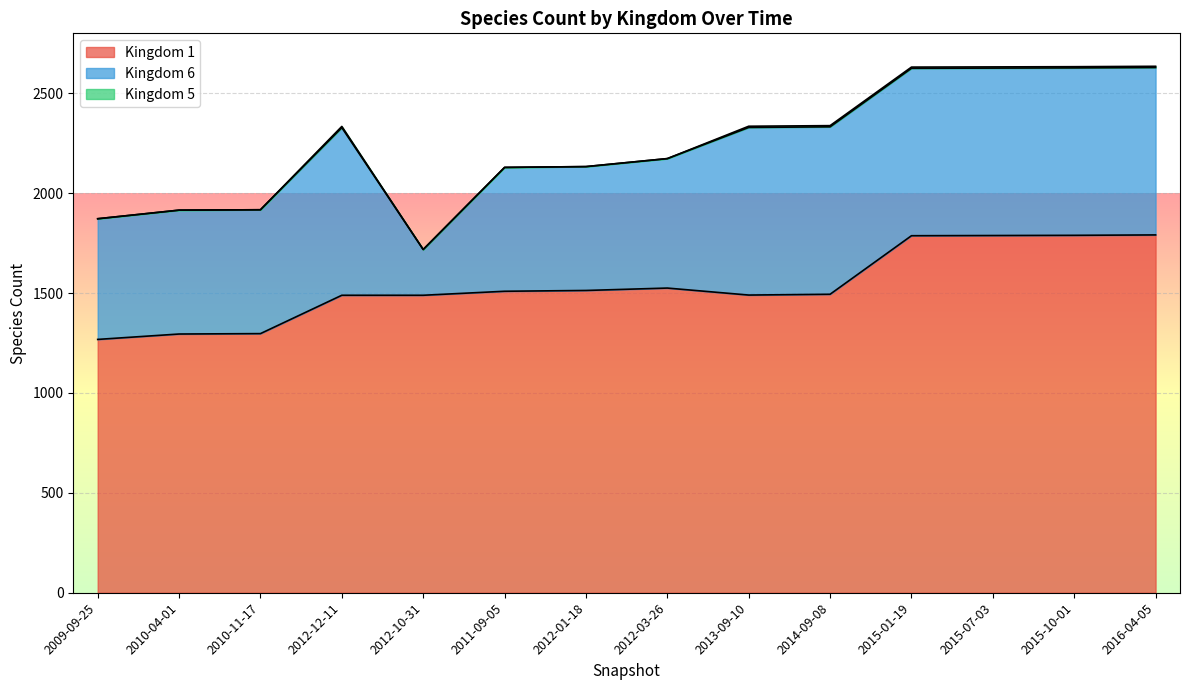

At how many categories does at least one series exceed 1553?

4